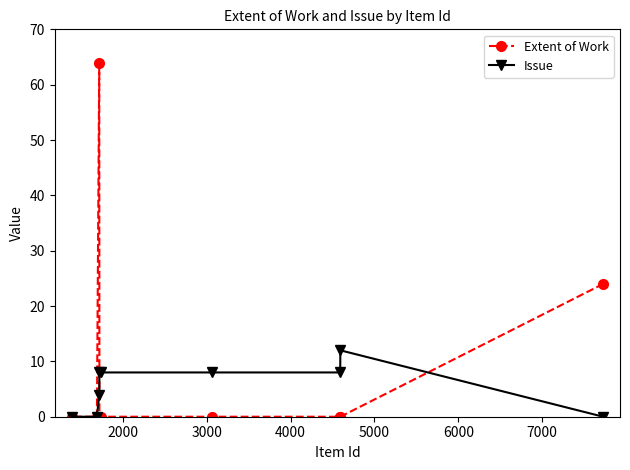

What is the difference between the maximum and minimum values in the Issue series?

12